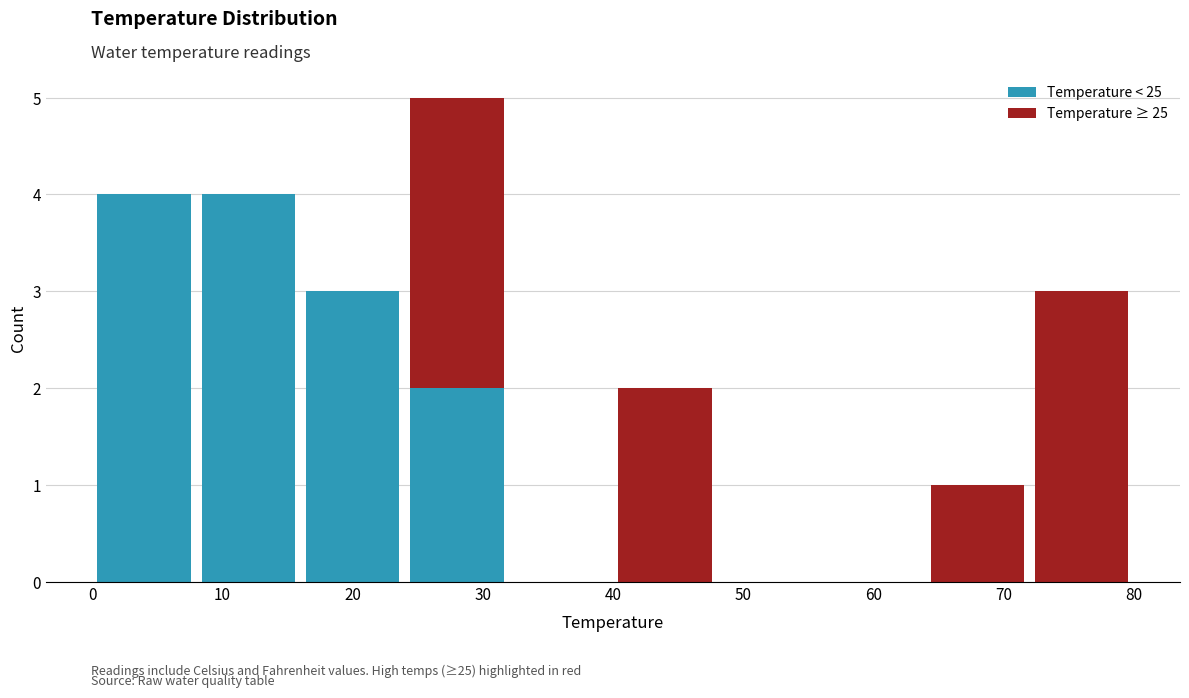

Which range on the x-axis has the tallest stacked bar (by total height)?

24 to 32